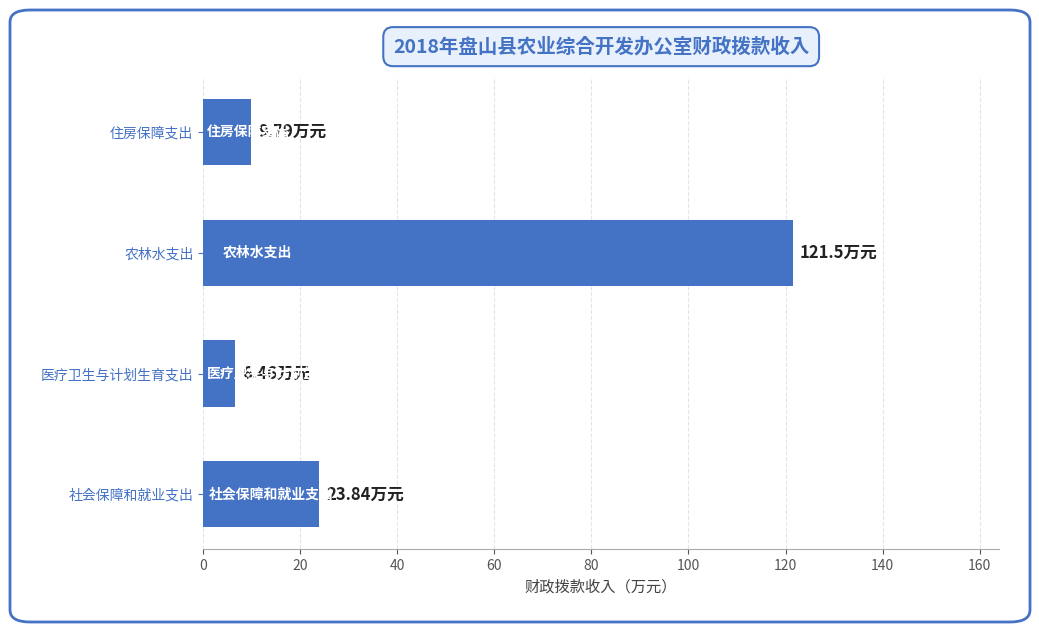

What is the sum of all values?

161.6